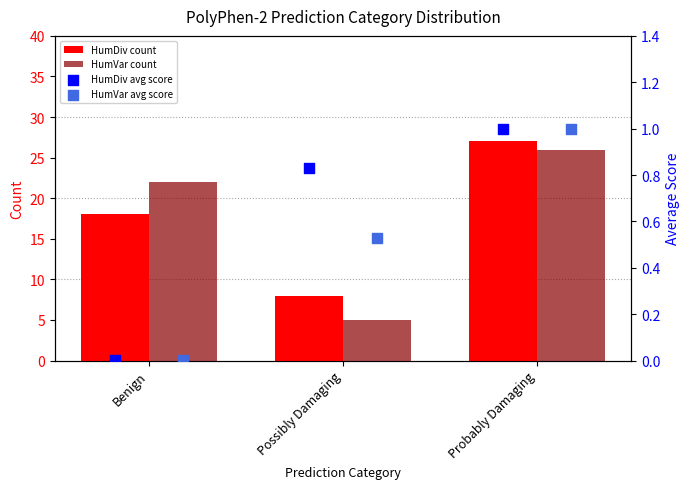

Which series reaches the maximum Y coordinate?

HumDiv count